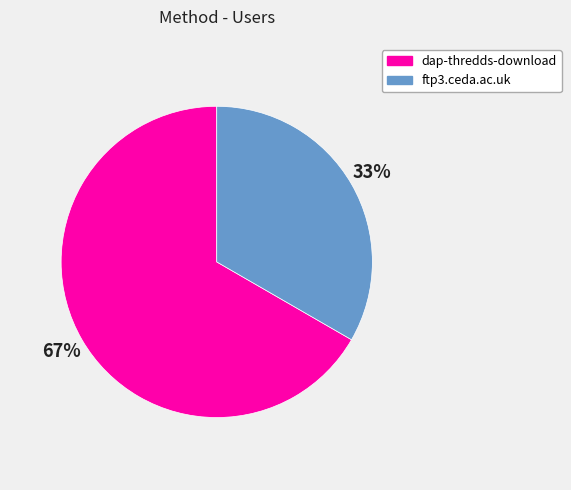

To the nearest percent, what is the combined percentage of ftp3.ceda.ac.uk and dap-thredds-download?

100%